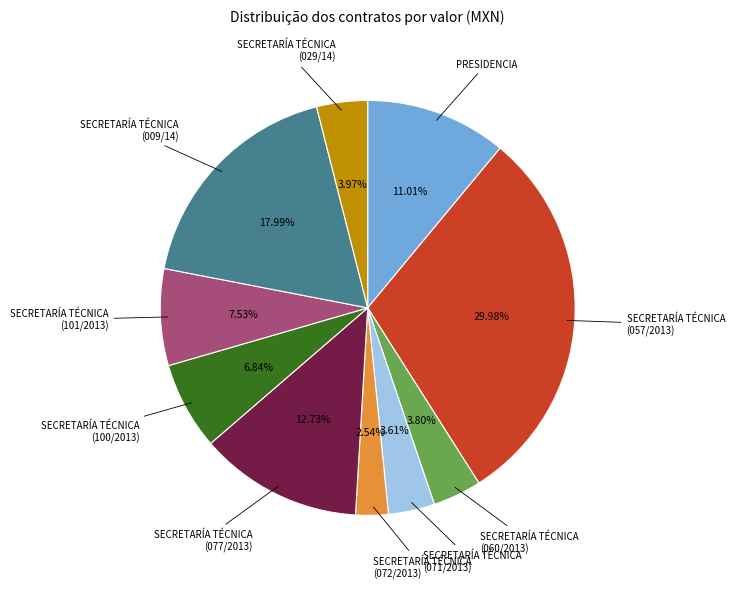

Is there any slice that represents more than half of the pie?

No